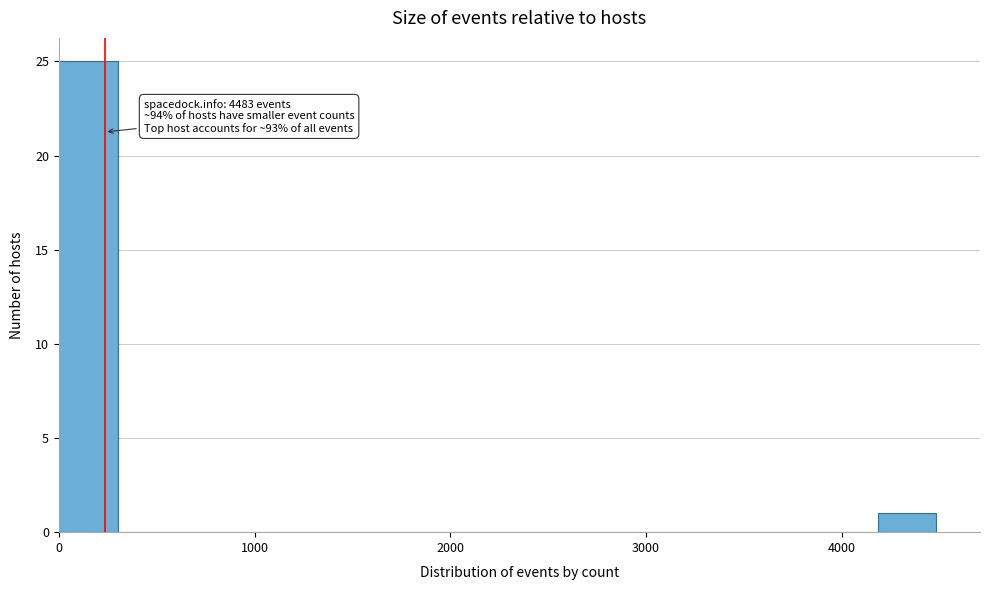

Around what value on the x-axis is the tallest bar? Give the approximate position of its centre, as read against the axis.

200